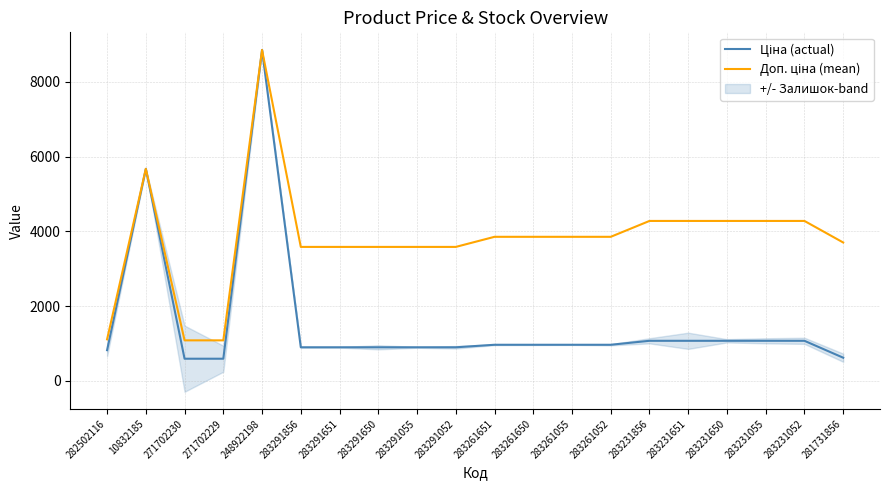

Rank the series at 283291055 from lowest to highest value.

Ціна (actual), Доп. ціна (mean)